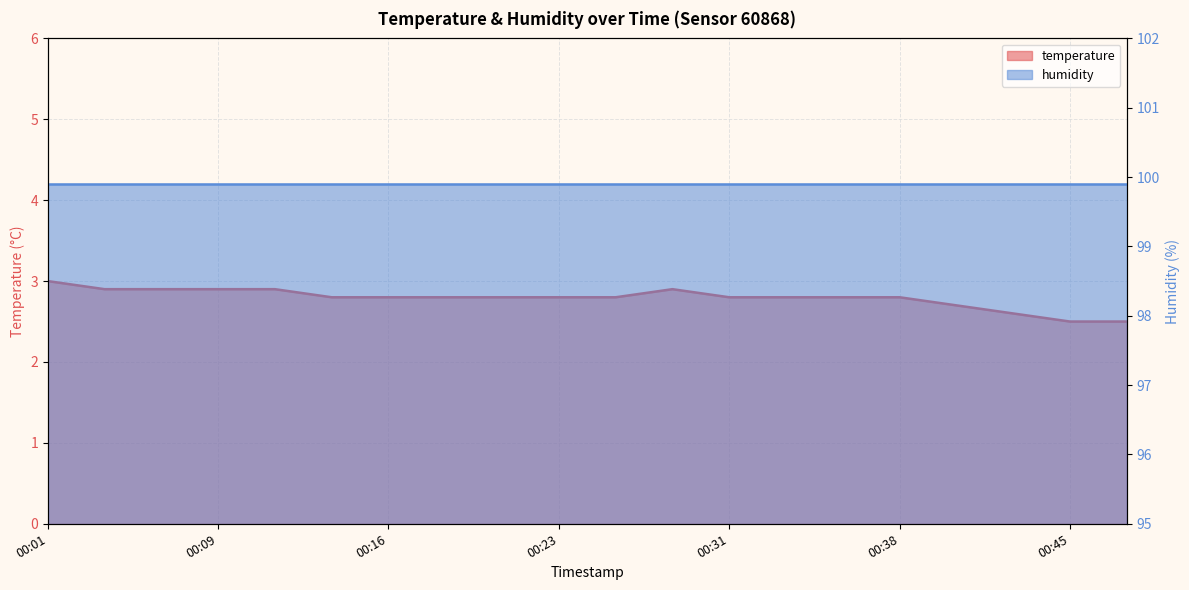

At which category does the data reach its first local peak?

2023-03-11T00:28:36